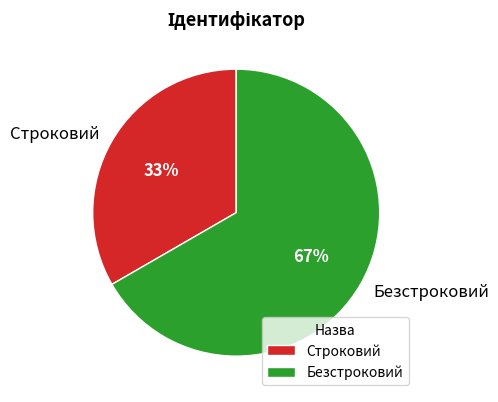

Rank the categories by value from highest to lowest.

Безстроковий, Строковий